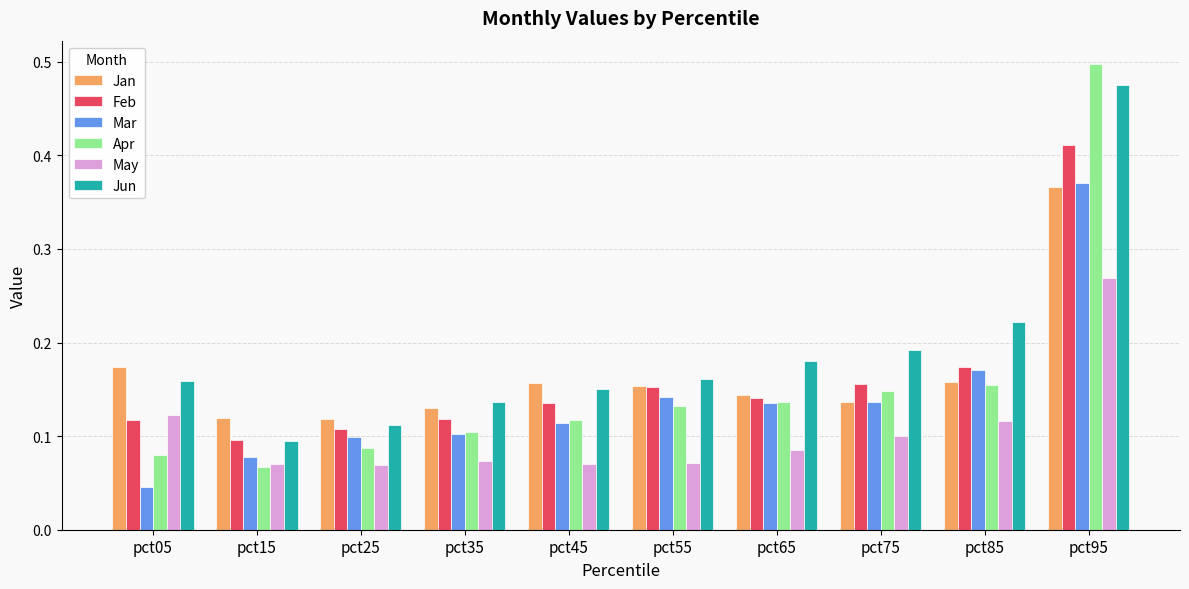

At which label does Feb reach its peak?

pct95